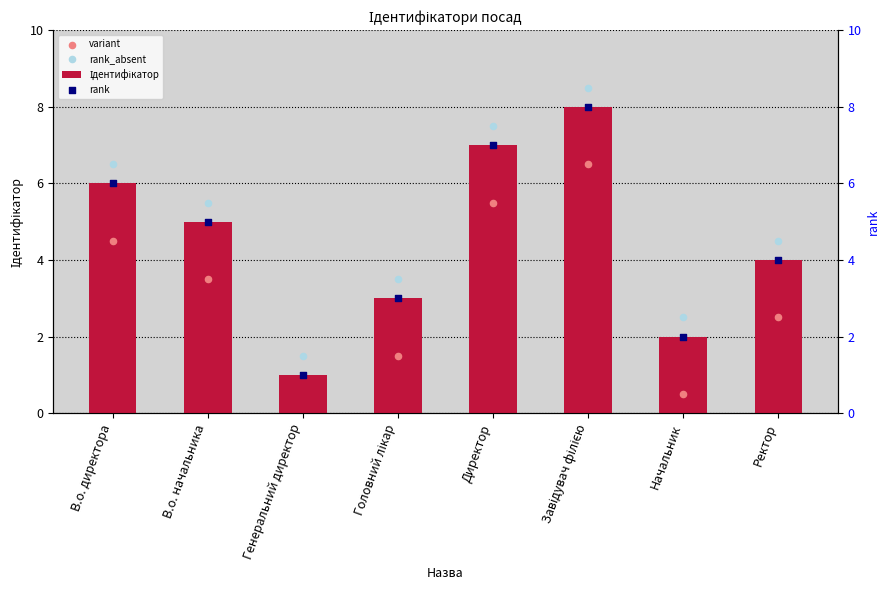

Which series has the largest Y range (max minus min)?

Ідентифікатор